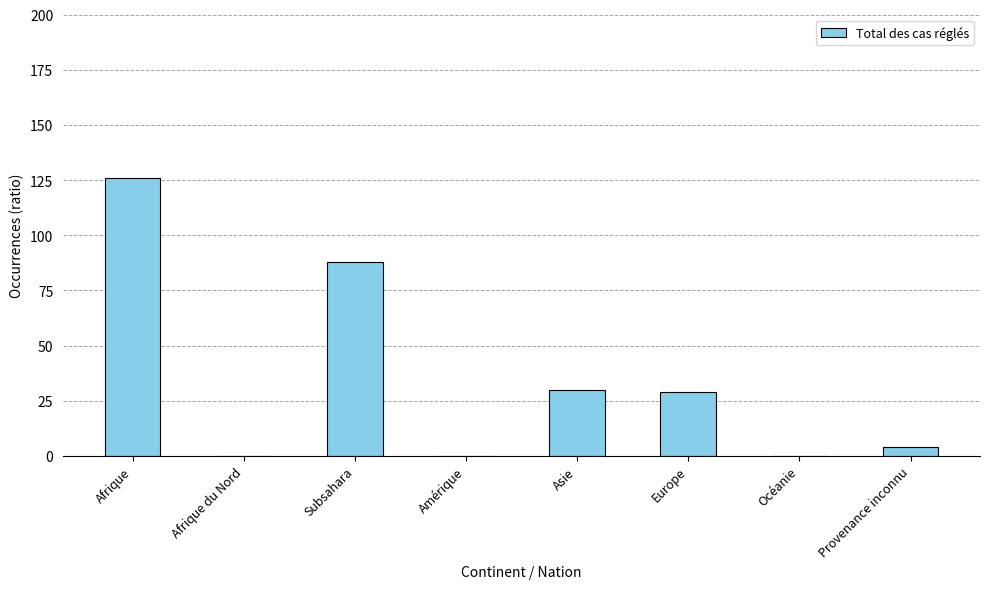

What is the sum of the values at Afrique du Nord and Provenance inconnu?

4